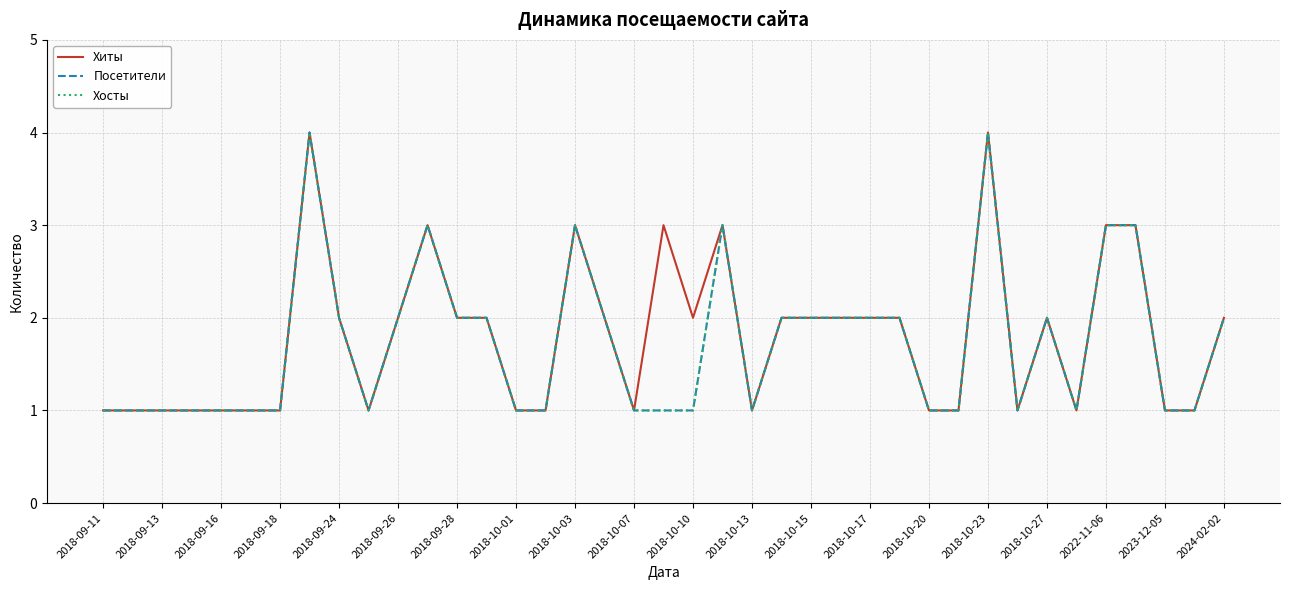

Is this an area chart (filled region under the line)?

No